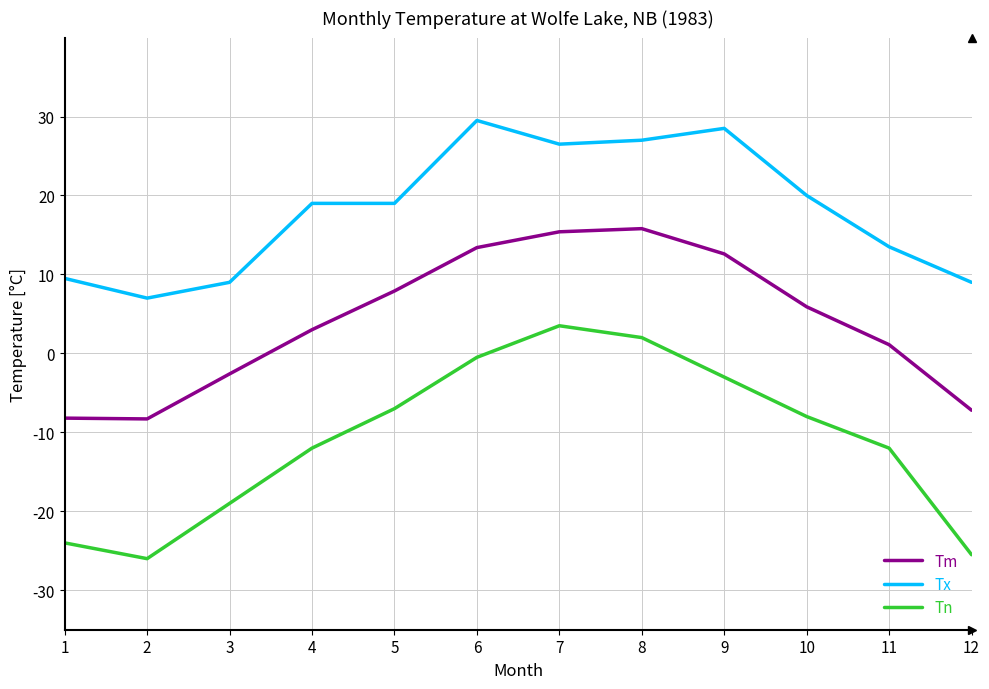

Does the chart display data point markers on the line(s)?

No